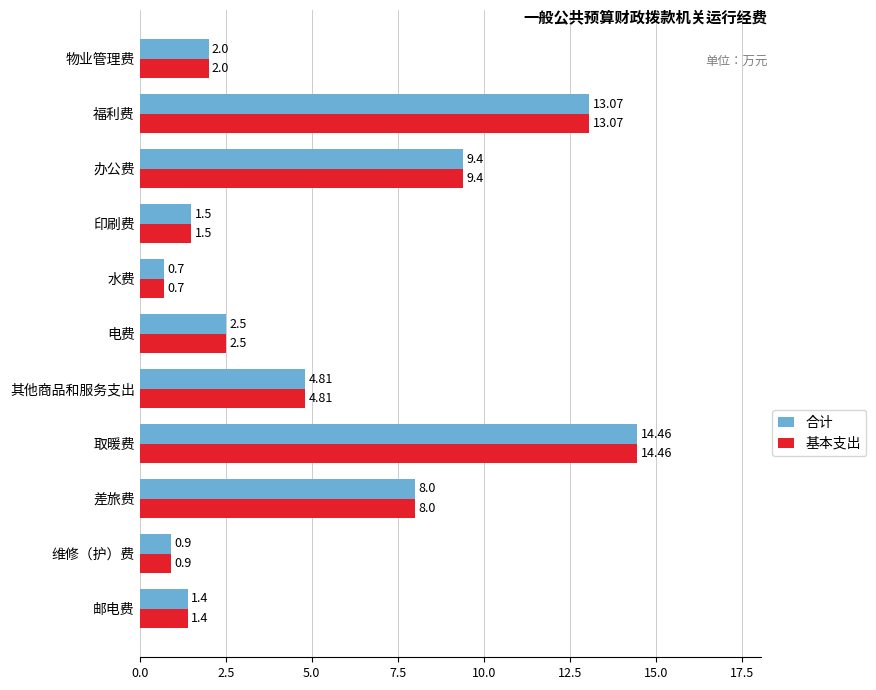

At which category is the sum across all series the highest?

取暖费